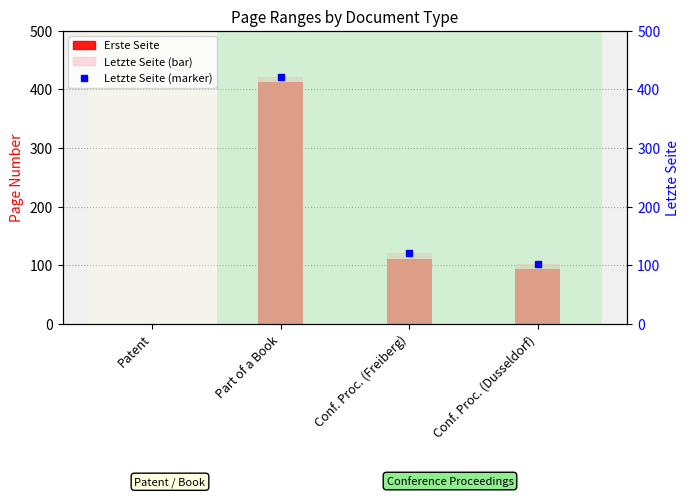

At how many categories does at least one series exceed 374?

1